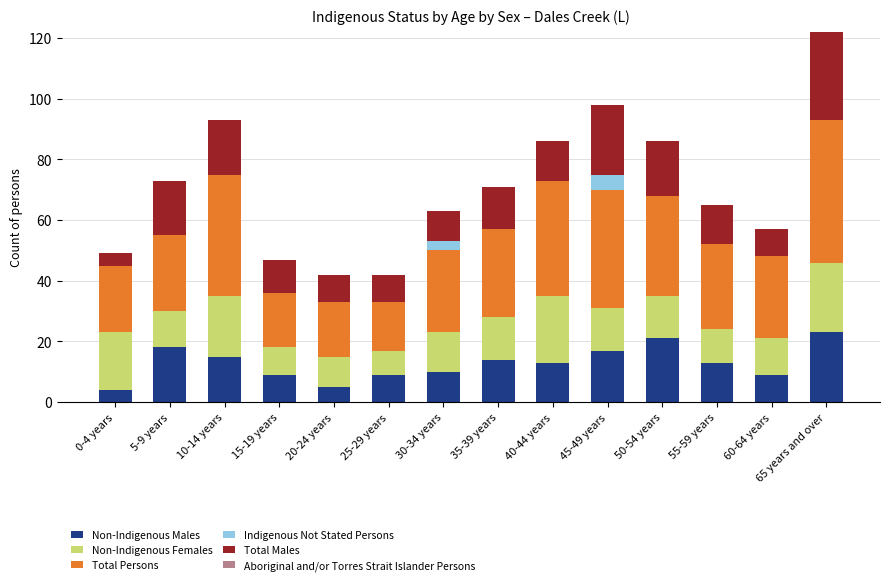

How many categories are shown in the chart?

14